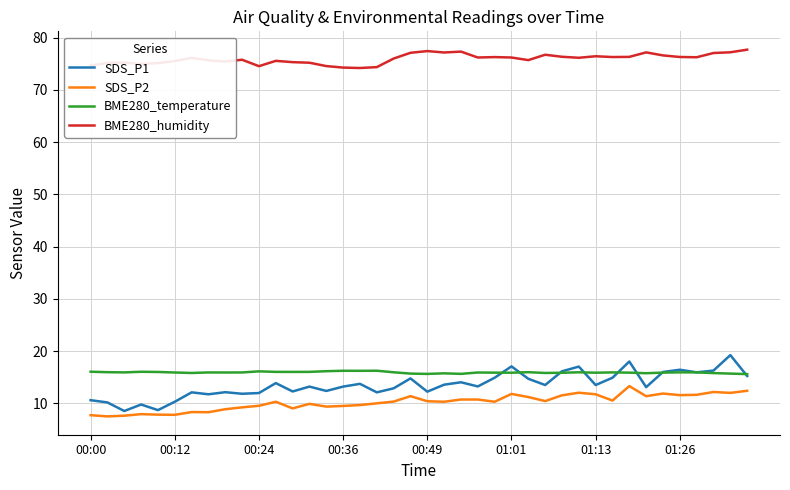

Which series has the largest total across all categories?

BME280_humidity